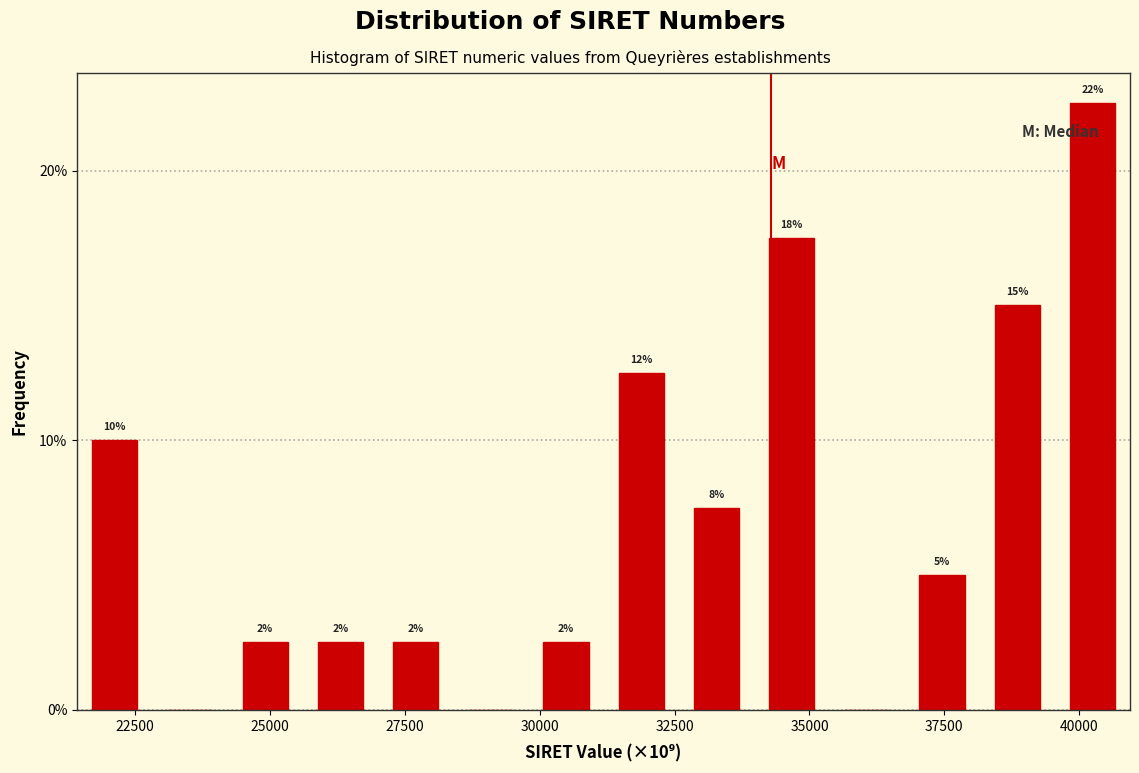

Read against the x-axis, roughly where is the centre of the tallest bar?

40000